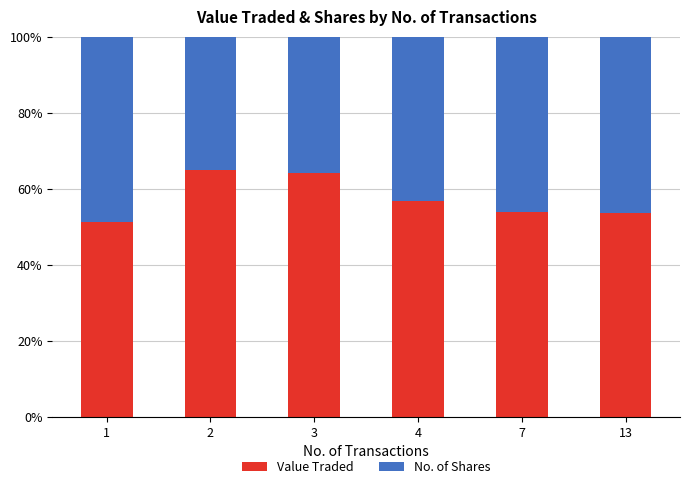

How many categories are shown in the chart?

6